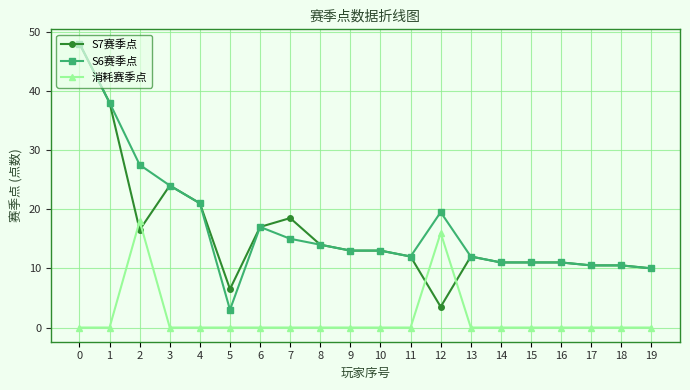

What are all the series names shown in the legend?

S7赛季点, S6赛季点, 消耗赛季点